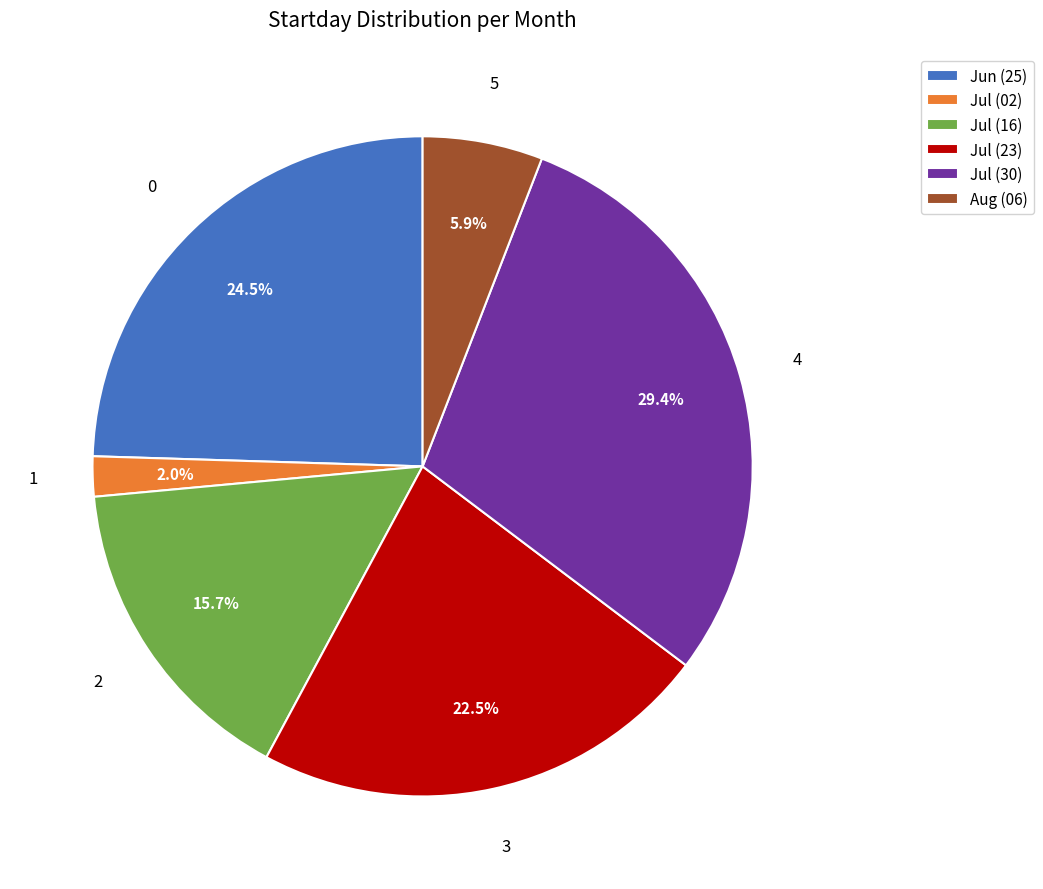

Combined, do Jul (02) and Aug (06) account for over 50%?

No